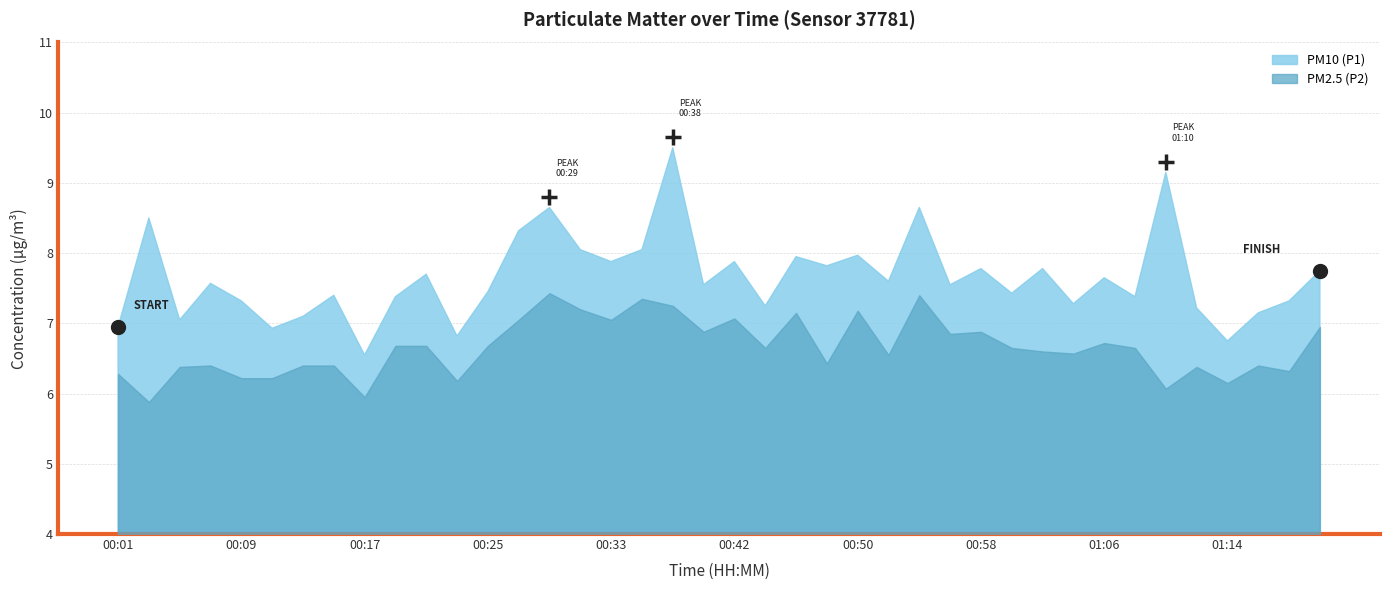

Rank the series at 00:35 from lowest to highest value.

PM2.5 (P2), PM10 (P1)